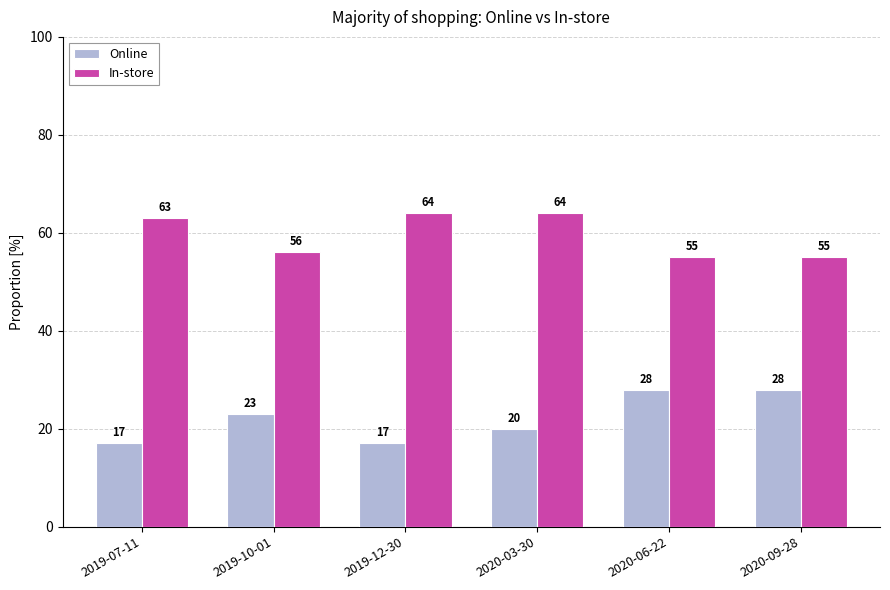

What position from the right is 2019-07-11?

6